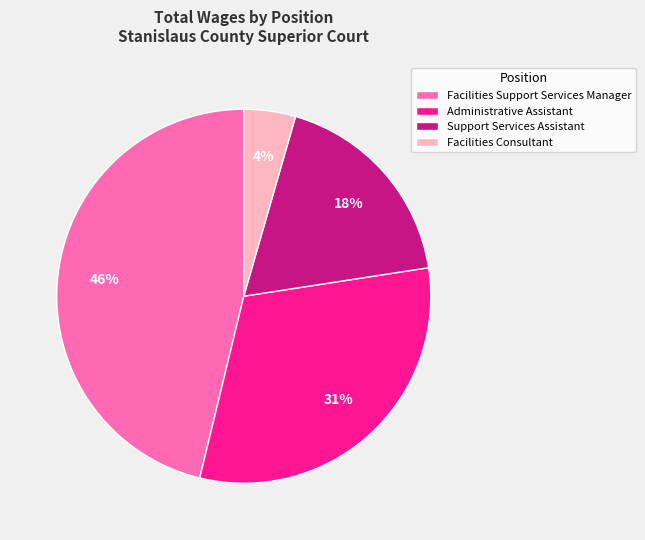

To the nearest percent, what portion does Facilities Support Services Manager represent?

46%